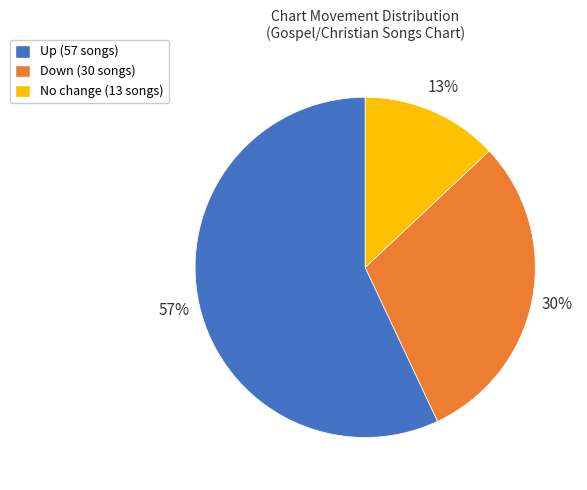

To the nearest percent, what is the difference between the largest and smallest slice percentages?

44%